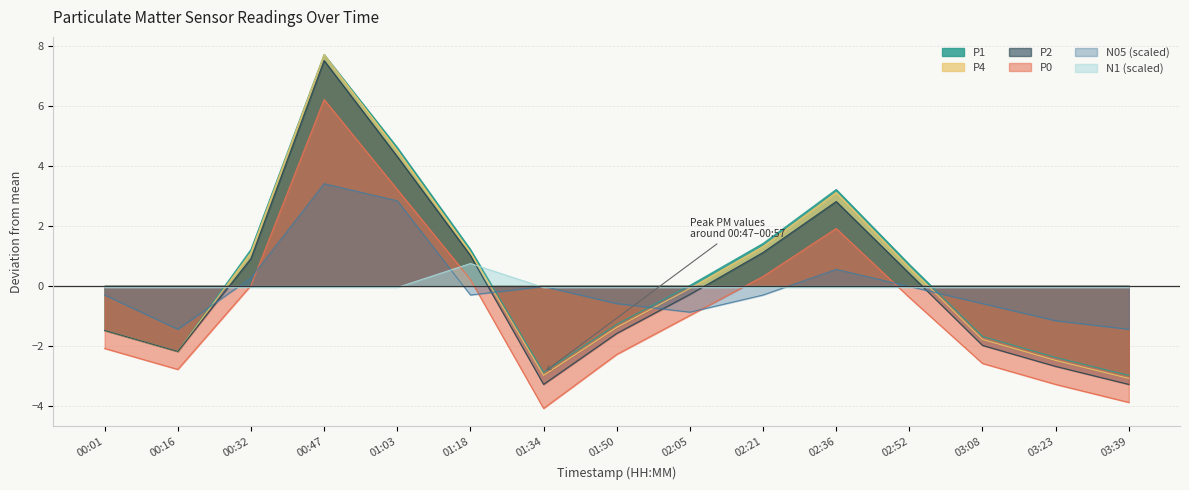

True or false: P2 and P4 intersect in this chart.

False